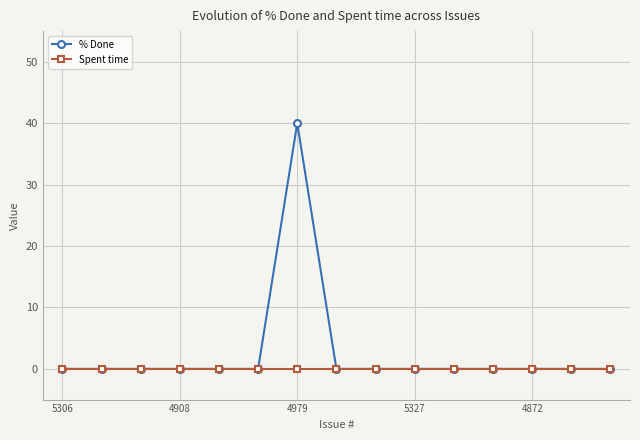

Which series has the widest spread of values?

% Done